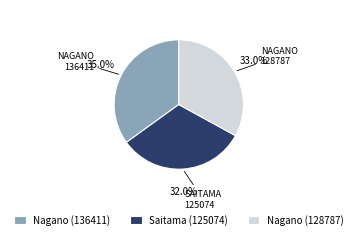

Combined, do Saitama (125074) and Nagano (136411) account for over 50%?

Yes